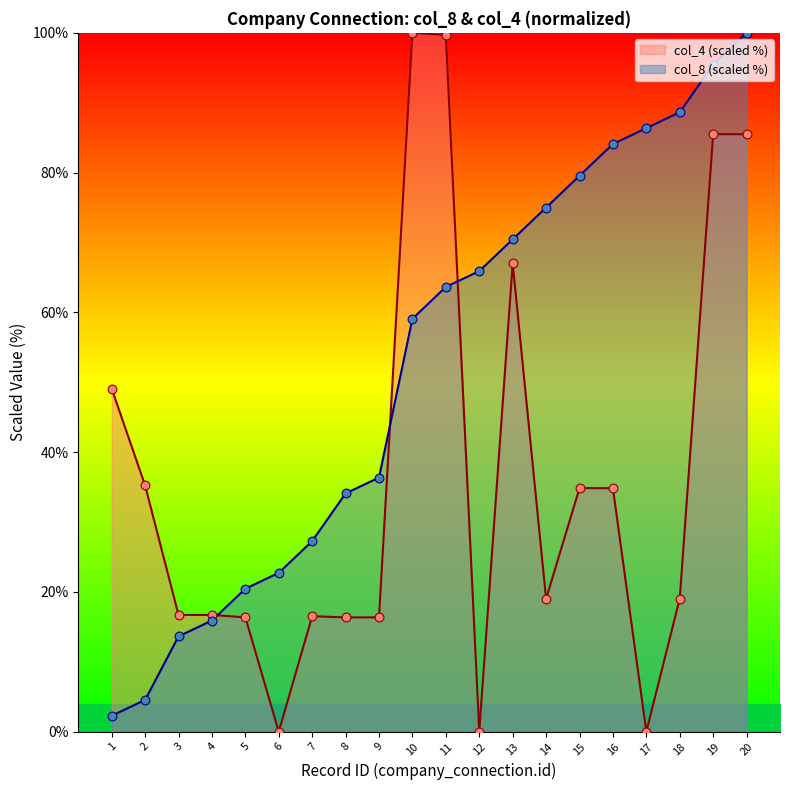

Which series reaches the minimum Y coordinate?

col_4_scaled